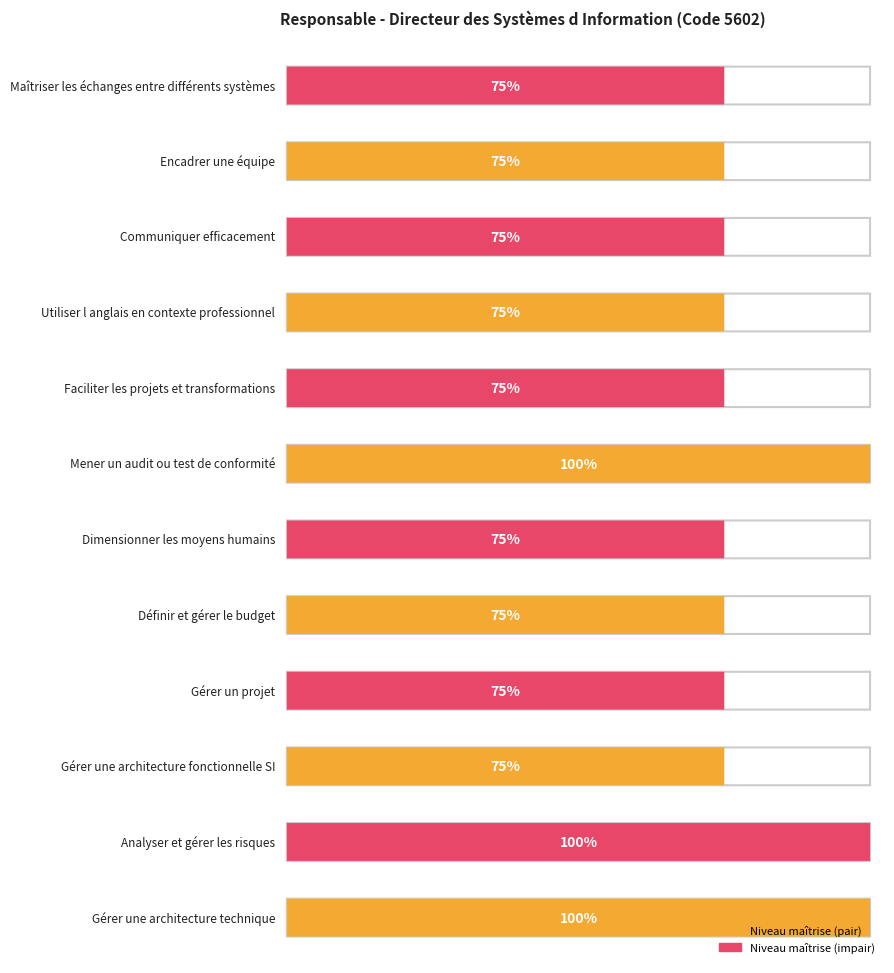

True or false: the data shows 3 at Faciliter les projets et transformations.

True